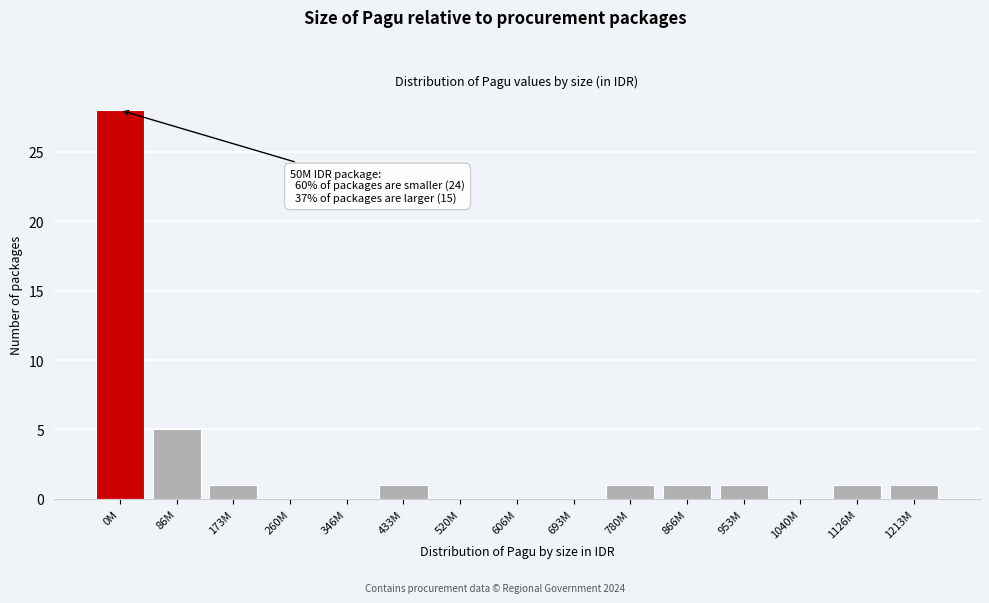

Reading left to right, transcribe all the data shown in this chart.

0M=28	86M=5	173M=1	260M=0	346M=0	433M=1	520M=0	606M=0	693M=0	780M=1	866M=1	953M=1	1040M=0	1126M=1	1213M=1